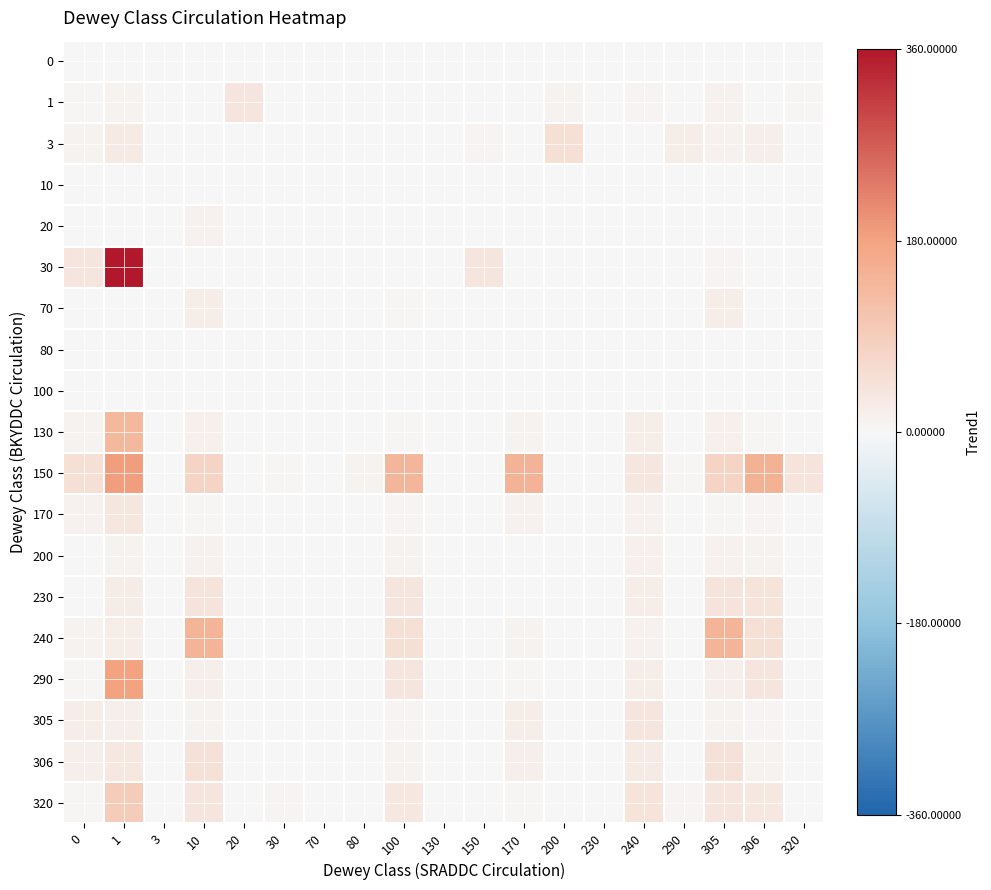

Reading left to right, transcribe all the data shown in this chart.

0: 0=0	1=0	3=0	10=0	20=0	30=0	70=0	80=0	100=0	130=0	150=0	170=0	200=0	230=0	240=0	290=0	305=0	306=0	320=0
1: 0=4	1=11	3=0	10=1	20=38	30=0	70=0	80=0	100=1	130=0	150=0	170=1	200=11	230=0	240=7	290=0	305=12	306=0	320=4
3: 0=11	1=28	3=2	10=0	20=0	30=0	70=0	80=0	100=1	130=0	150=7	170=0	200=48	230=1	240=1	290=22	305=12	306=17	320=1
10: 0=0	1=2	3=0	10=0	20=0	30=0	70=0	80=0	100=0	130=0	150=0	170=0	200=2	230=0	240=0	290=0	305=0	306=0	320=0
20: 0=0	1=0	3=0	10=12	20=0	30=0	70=0	80=0	100=0	130=0	150=0	170=0	200=0	230=0	240=0	290=0	305=0	306=0	320=0
30: 0=38	1=360	3=0	10=0	20=0	30=0	70=0	80=0	100=0	130=0	150=38	170=0	200=0	230=0	240=0	290=0	305=7	306=0	320=0
70: 0=1	1=1	3=0	10=20	20=0	30=0	70=0	80=0	100=5	130=0	150=0	170=1	200=0	230=0	240=1	290=0	305=20	306=0	320=0
80: 0=0	1=0	3=0	10=1	20=0	30=0	70=0	80=0	100=0	130=0	150=0	170=0	200=0	230=0	240=0	290=0	305=1	306=0	320=0
100: 0=0	1=0	3=1	10=0	20=0	30=0	70=0	80=0	100=1	130=0	150=0	170=1	200=0	230=0	240=0	290=0	305=0	306=1	320=0
130: 0=11	1=137	3=0	10=16	20=0	30=0	70=0	80=0	100=4	130=0	150=0	170=11	200=0	230=0	240=21	290=0	305=16	306=4	320=0
150: 0=48	1=188	3=0	10=75	20=0	30=3	70=0	80=10	100=143	130=0	150=0	170=148	200=0	230=0	240=36	290=3	305=75	306=150	320=41
170: 0=12	1=36	3=0	10=5	20=0	30=0	70=0	80=0	100=6	130=0	150=0	170=12	200=0	230=0	240=12	290=0	305=5	306=6	320=0
200: 0=0	1=11	3=0	10=12	20=0	30=0	70=0	80=0	100=9	130=0	150=0	170=0	200=0	230=0	240=15	290=0	305=12	306=9	320=0
230: 0=1	1=25	3=0	10=40	20=0	30=0	70=0	80=0	100=38	130=0	150=0	170=1	200=0	230=0	240=20	290=0	305=40	306=44	320=0
240: 0=9	1=20	3=0	10=145	20=0	30=0	70=0	80=1	100=51	130=0	150=0	170=9	200=0	230=0	240=14	290=0	305=145	306=51	320=0
290: 0=4	1=180	3=0	10=17	20=0	30=1	70=0	80=0	100=37	130=0	150=0	170=4	200=0	230=0	240=21	290=1	305=17	306=39	320=0
305: 0=22	1=18	3=0	10=10	20=0	30=0	70=0	80=2	100=7	130=0	150=0	170=22	200=0	230=0	240=37	290=0	305=10	306=7	320=0
306: 0=17	1=32	3=0	10=47	20=0	30=1	70=0	80=1	100=9	130=0	150=0	170=17	200=0	230=0	240=28	290=1	305=47	306=9	320=0
320: 0=4	1=94	3=0	10=37	20=0	30=6	70=0	80=0	100=32	130=0	150=0	170=4	200=0	230=0	240=43	290=6	305=37	306=32	320=0